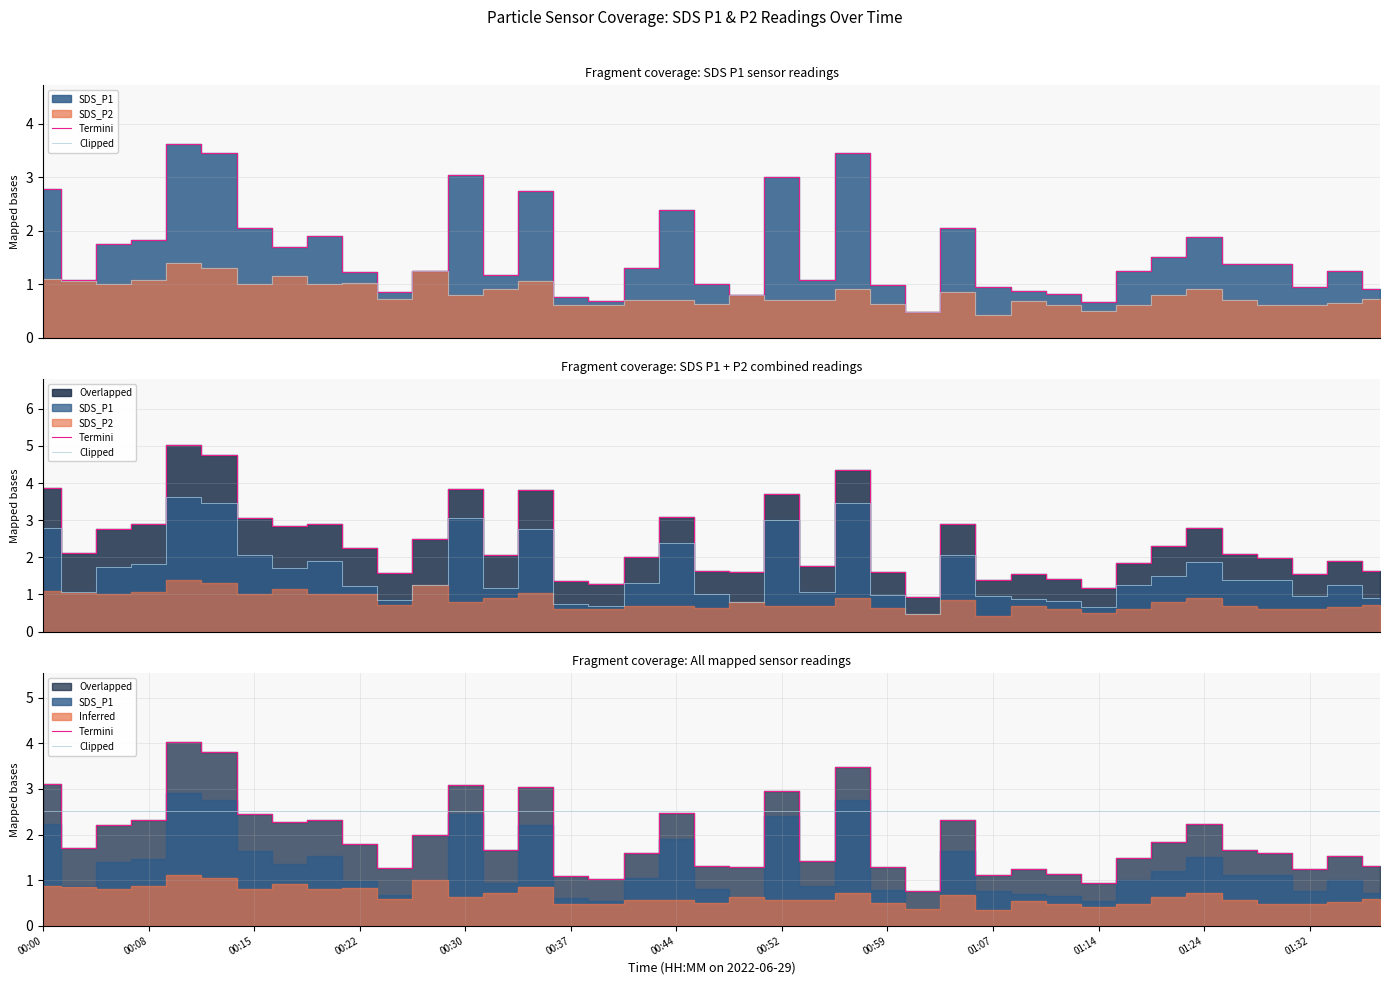

Does the chart display data point markers on the line(s)?

No